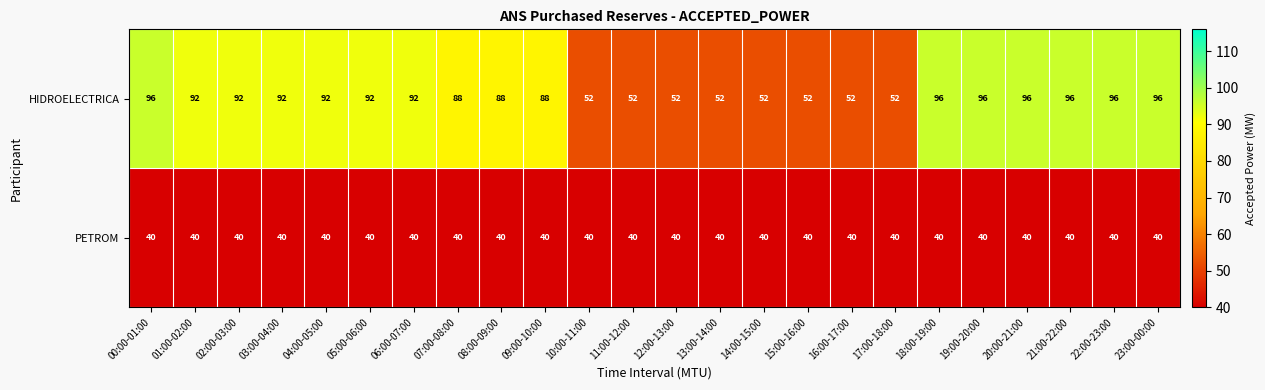

Read the HIDROELECTRICA value at 23:00-00:00.

96